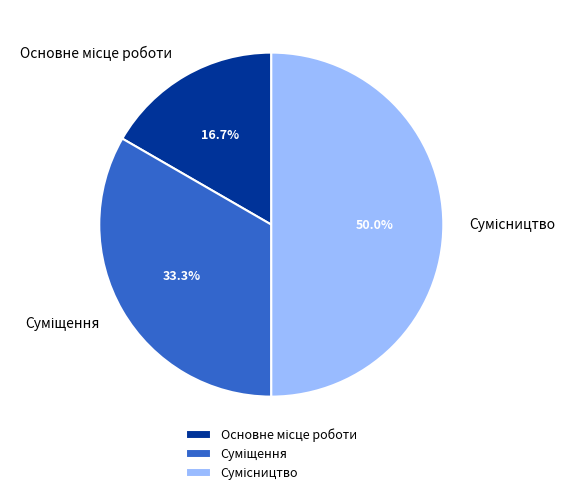

To the nearest percent, what is the difference between the Сумісництво and Основне місце роботи slice percentages?

33%